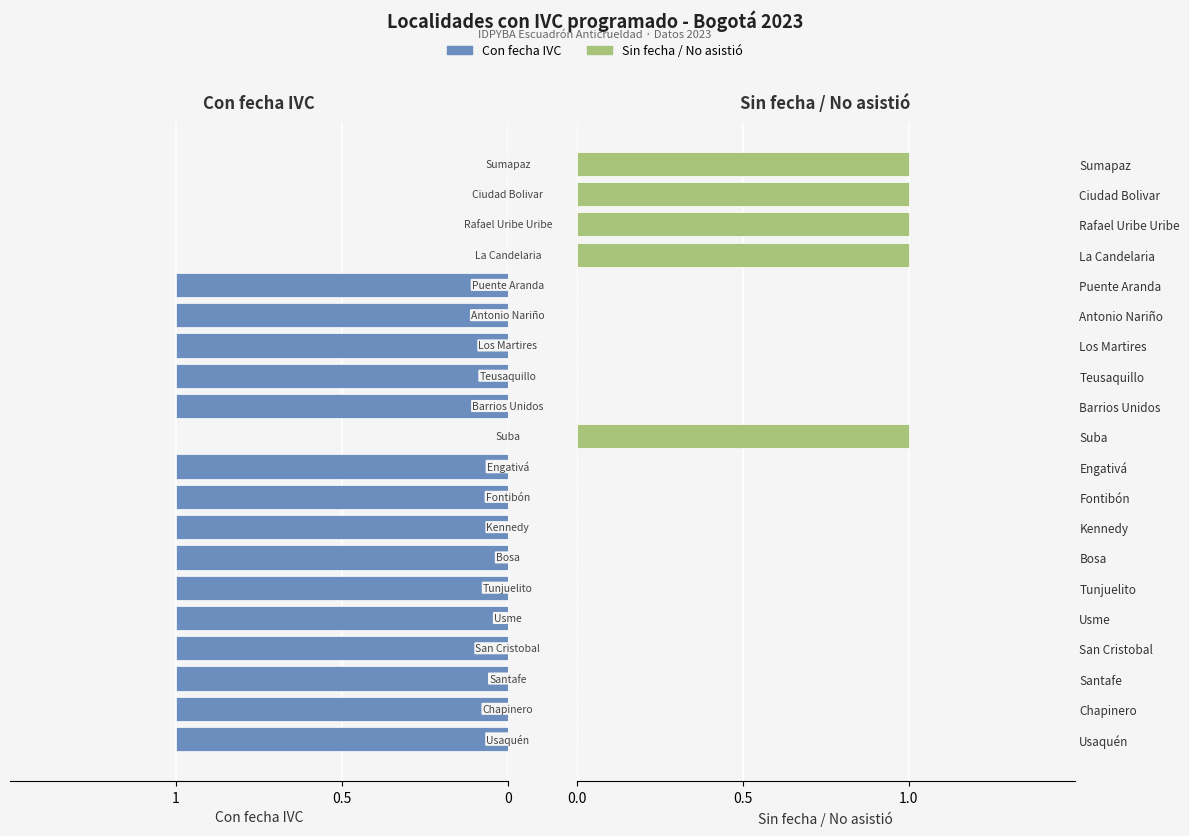

What is the difference between the maximum and minimum values in the Con fecha IVC series?

1